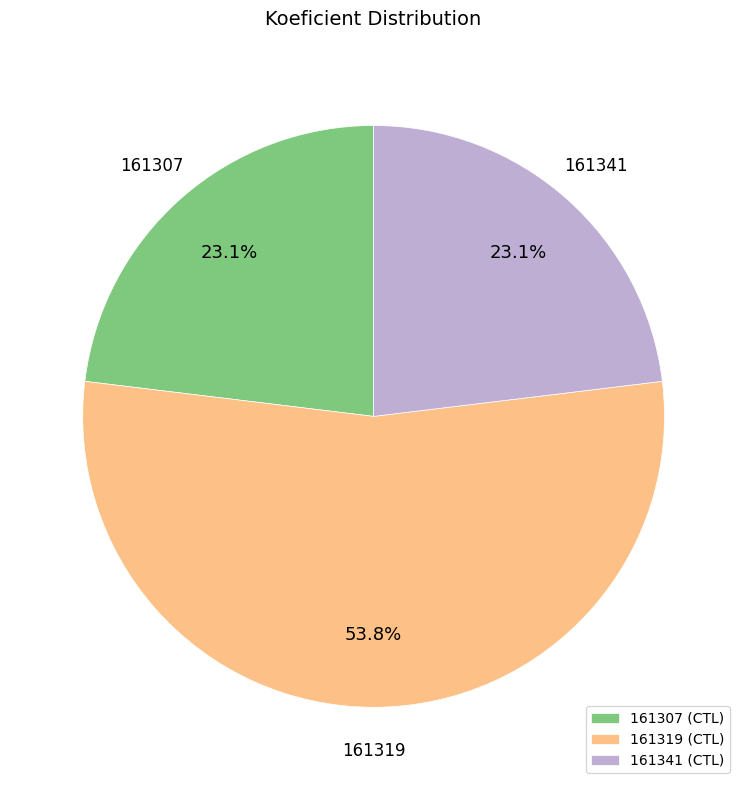

Is it true that 161341 is 23% of the pie?

True